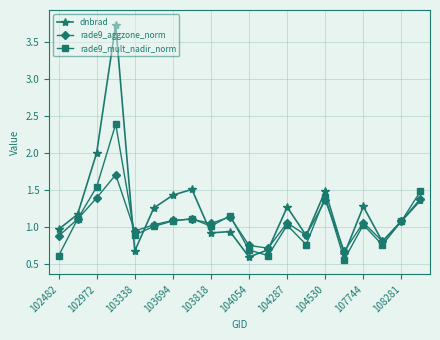

Which series has the largest range (max minus min)?

dnbrad